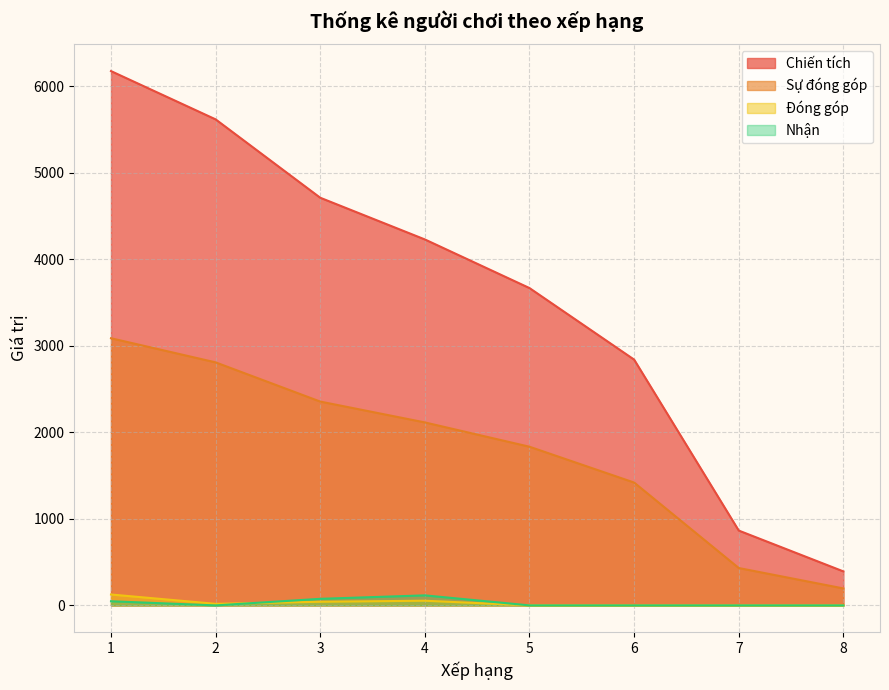

Which series changed the most between 7 and 8?

Chiến tích